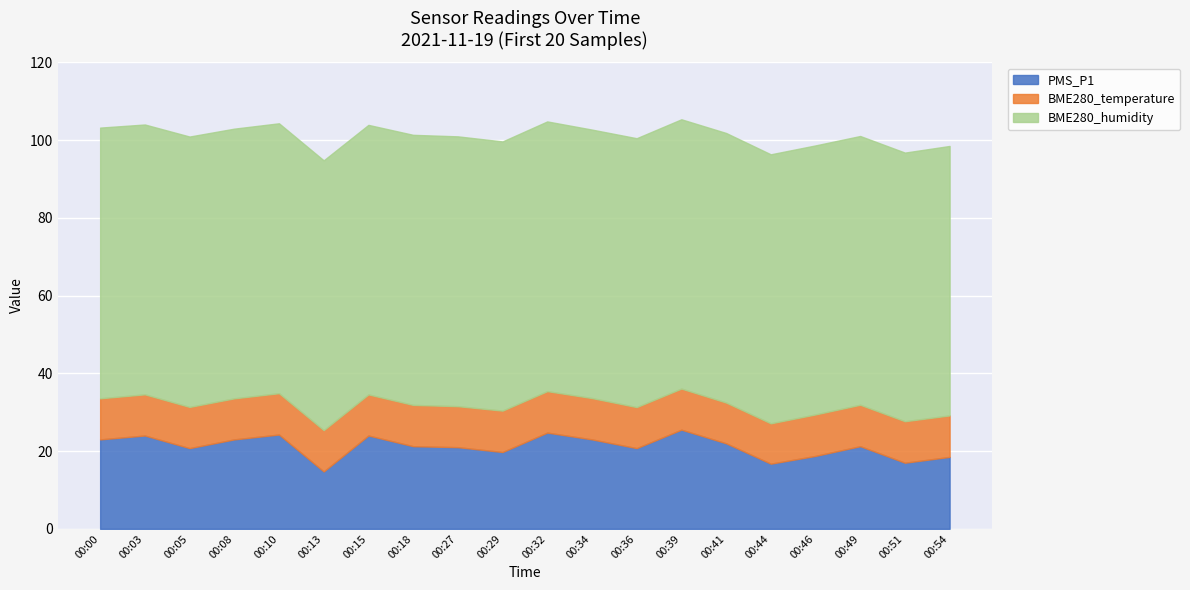

Which series has the largest total across all categories?

BME280_humidity